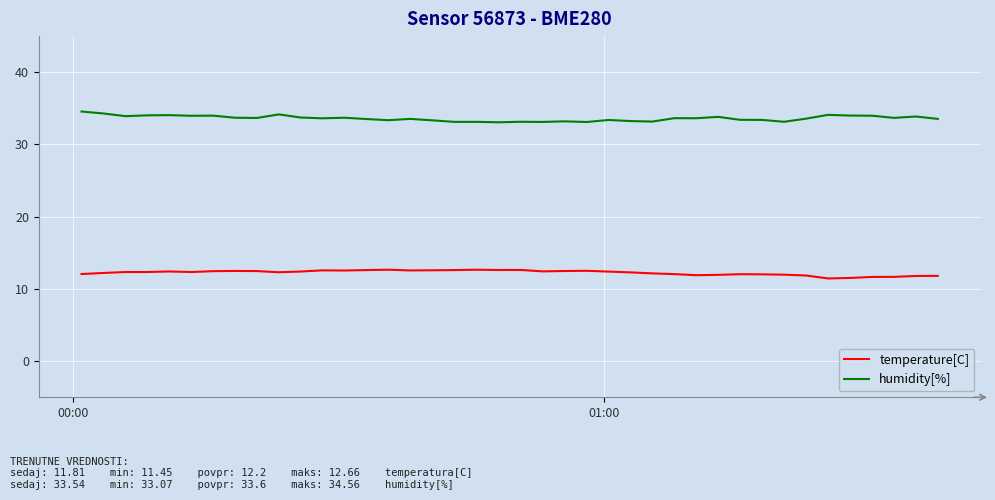

What is the difference between the maximum and minimum values in the temperature[C] series?

1.2